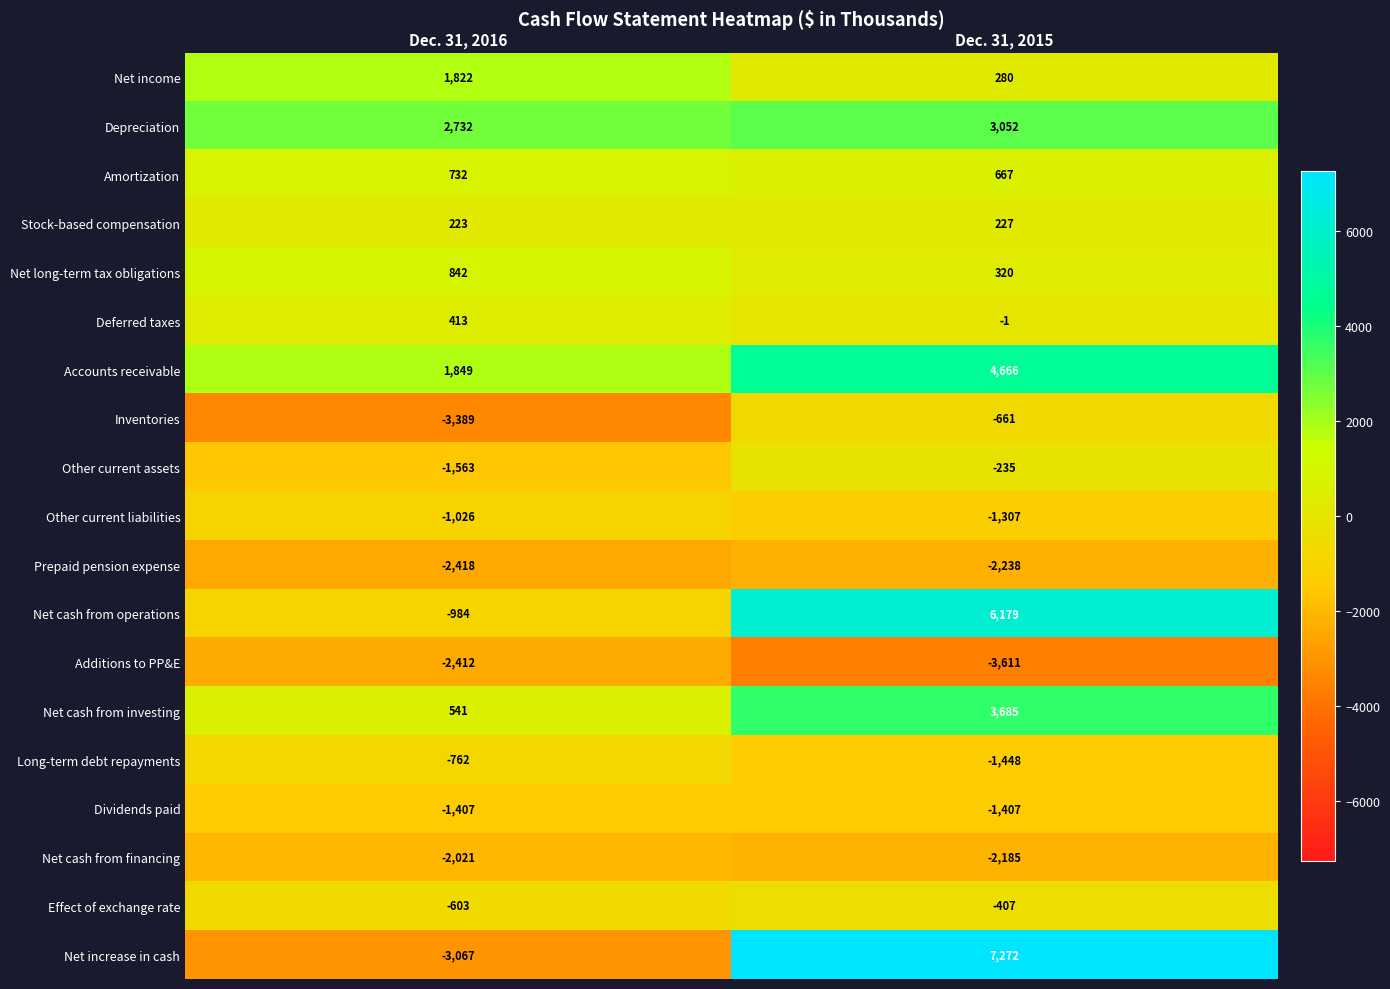

Rank the series by their maximum value, from highest to lowest.

Net increase in cash, Net cash from operations, Accounts receivable, Net cash from investing, Depreciation, Net income, Net long-term tax obligations, Amortization, Deferred taxes, Stock-based compensation, Other current assets, Effect of exchange rate, Inventories, Long-term debt repayments, Other current liabilities, Dividends paid, Net cash from financing, Prepaid pension expense, Additions to PP&E